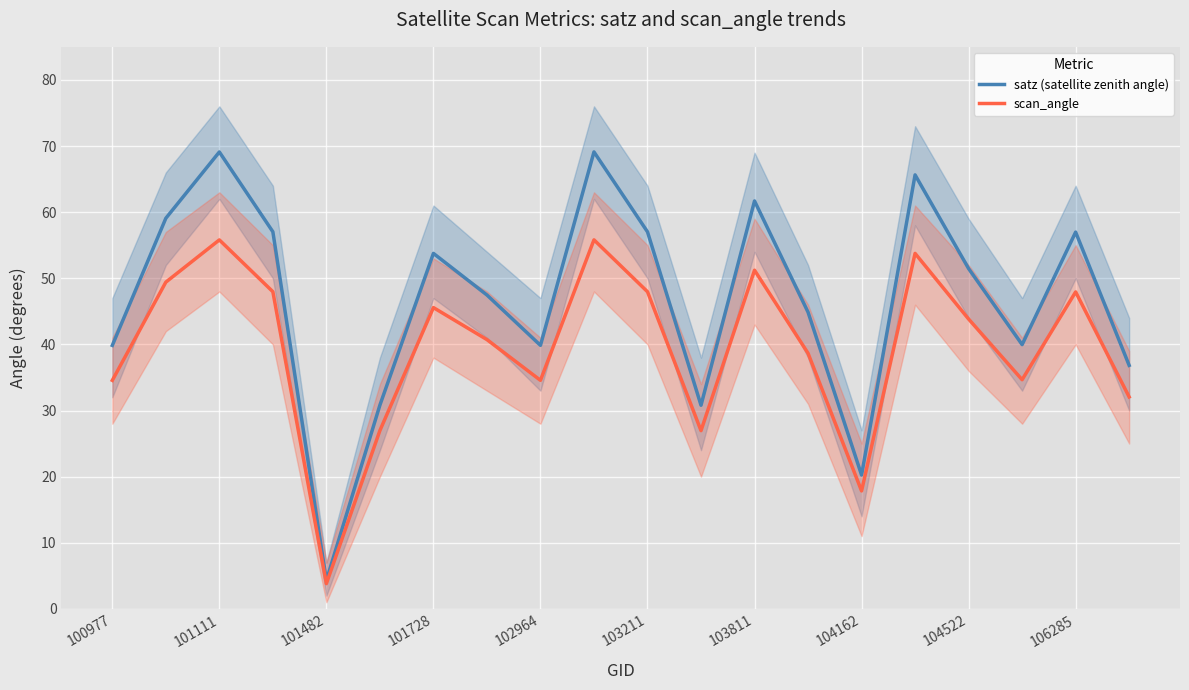

Is it true that satz (satellite zenith angle) equals 69.1 at 101111?

True